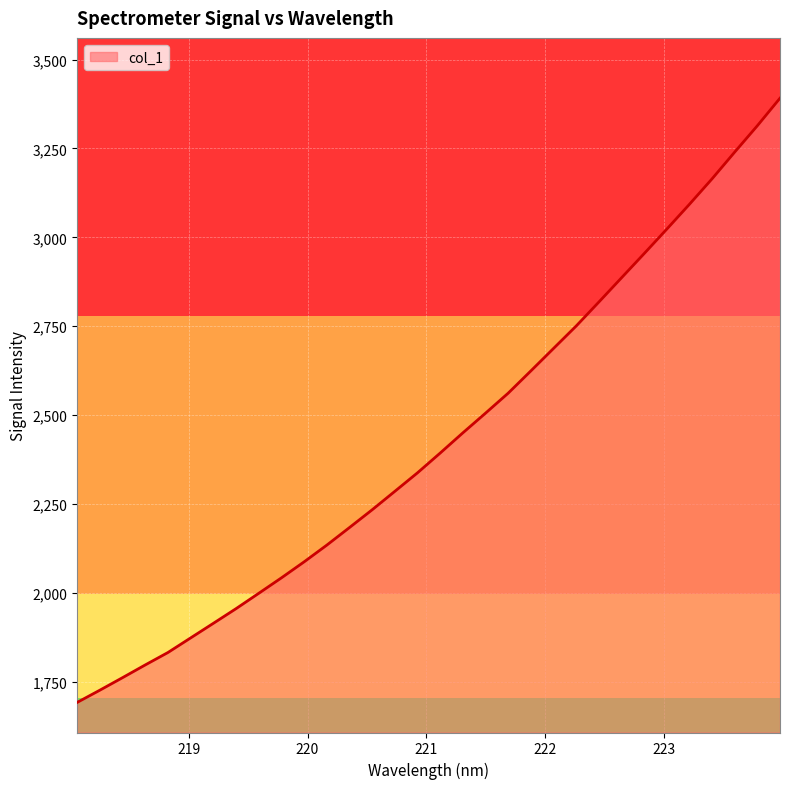

Count the number of values greater than 2393.

16